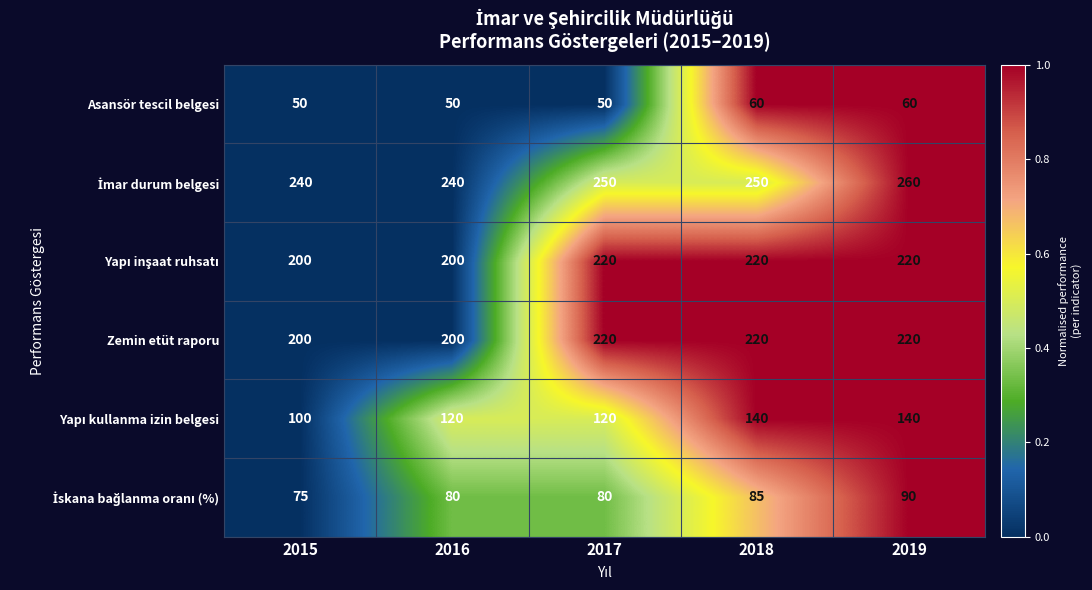

What is the spread (max minus min) of values at 2017?

200